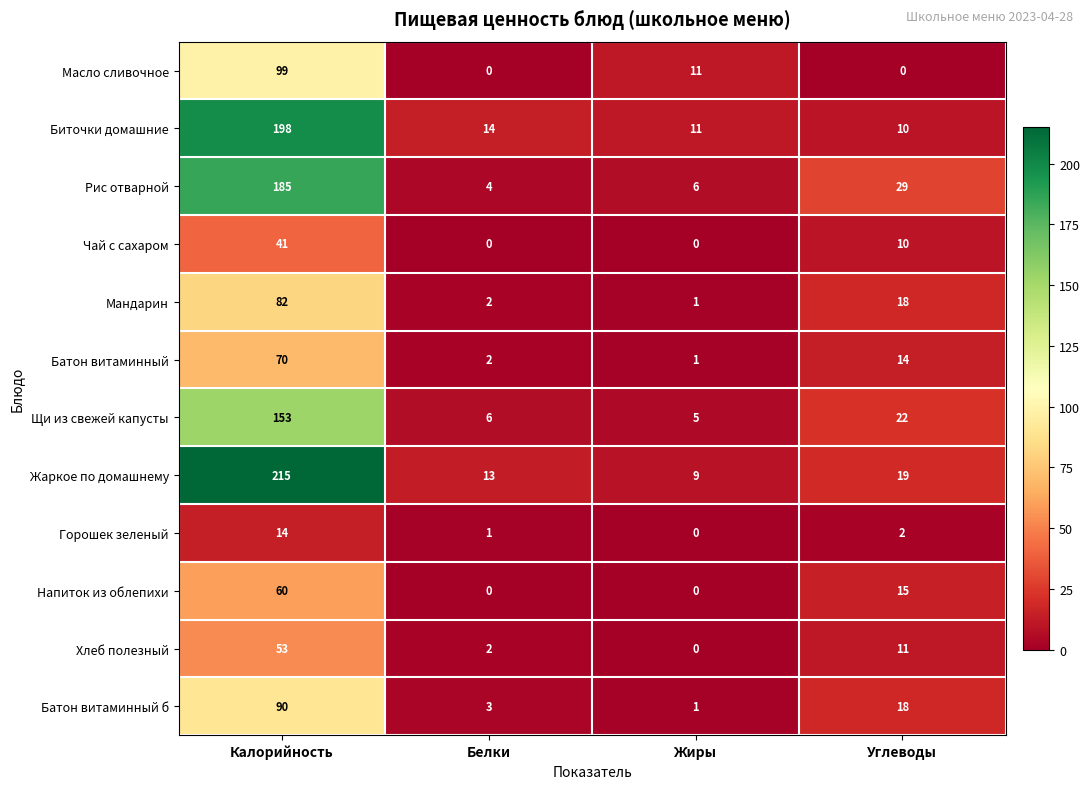

How many data points does each series have?

4